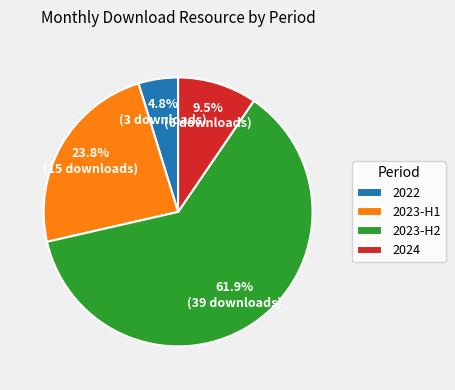

Count the number of slices in the pie.

4